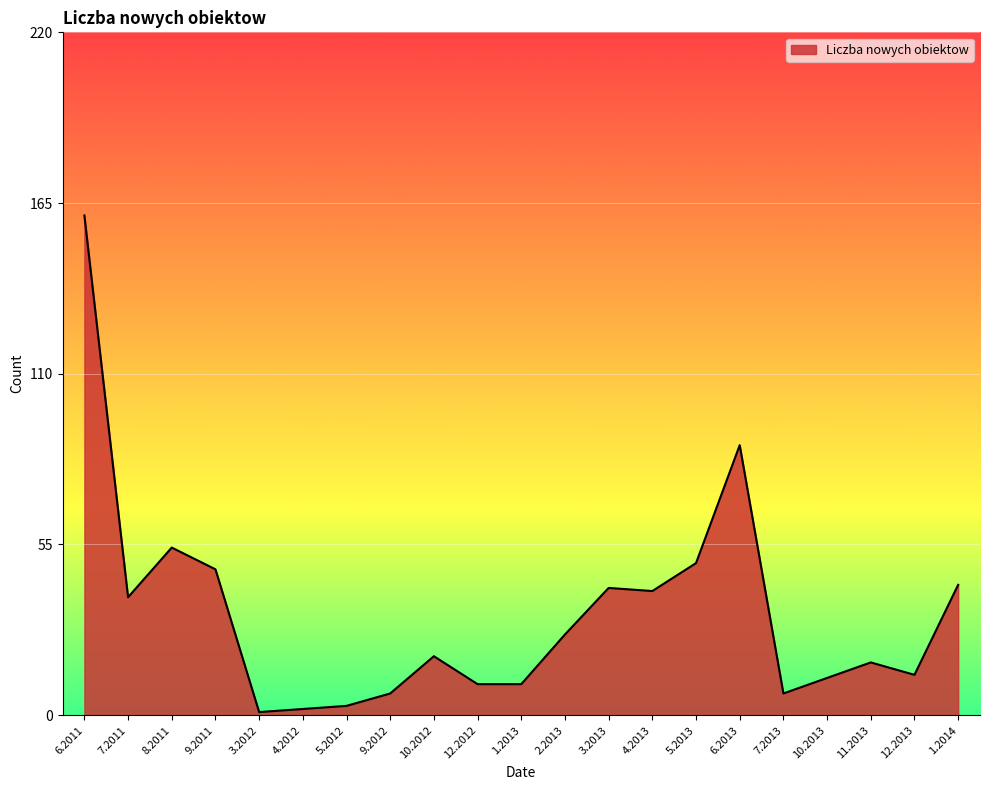

What is the ratio of the value at 10.2013 to the value at 12.2012?

1.2